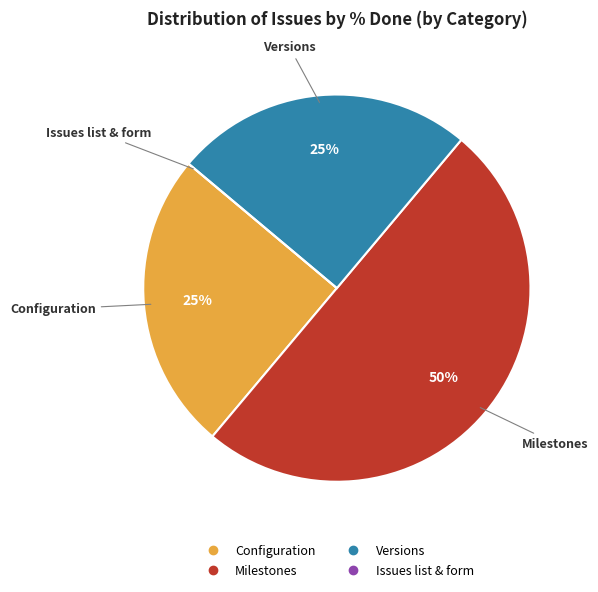

To the nearest percent, what is the difference between the largest and smallest slice percentages?

50%